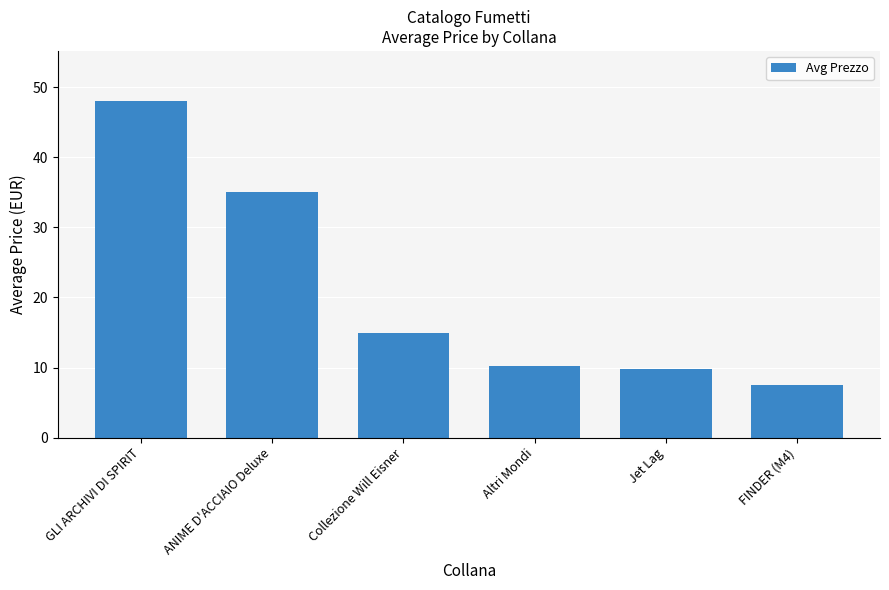

Reading right to left, what are all the values shown in this chart?

FINDER (M4)=7.5	Jet Lag=9.8	Altri Mondi=10.3	Collezione Will Eisner=14.9	ANIME D'ACCIAIO Deluxe=35.0	GLI ARCHIVI DI SPIRIT=48.0